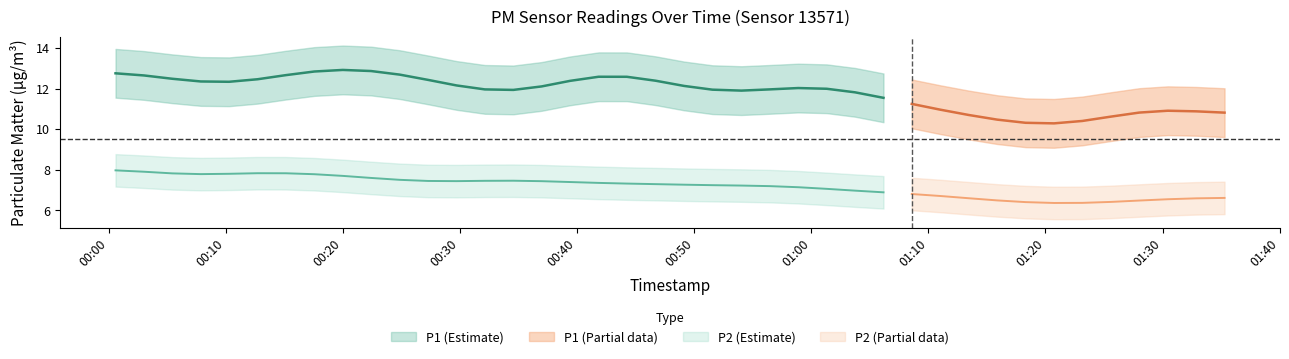

What is the value of the P2 point at the 34th from the left?

6.1